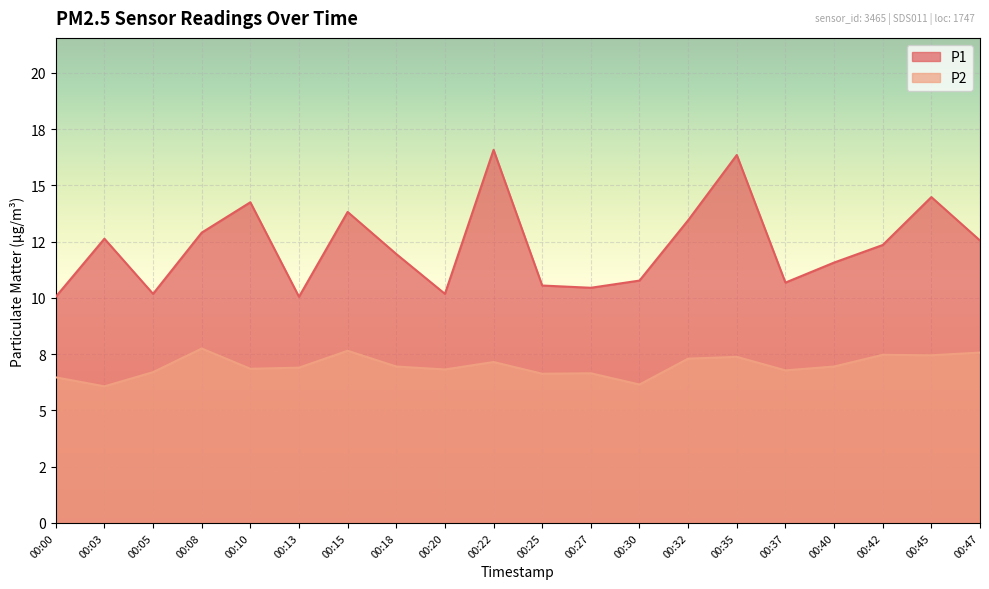

List the labels in order of P1 value, smallest first.

00:00, 00:13, 00:05, 00:20, 00:27, 00:25, 00:37, 00:30, 00:40, 00:18, 00:42, 00:47, 00:03, 00:08, 00:32, 00:15, 00:10, 00:45, 00:35, 00:22